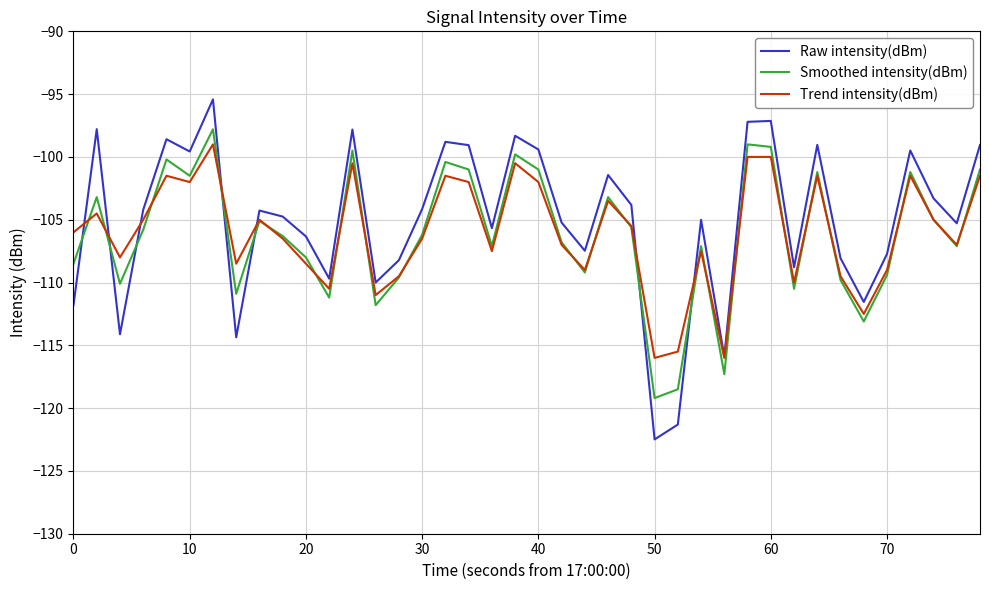

What is the smallest value displayed?

-122.5